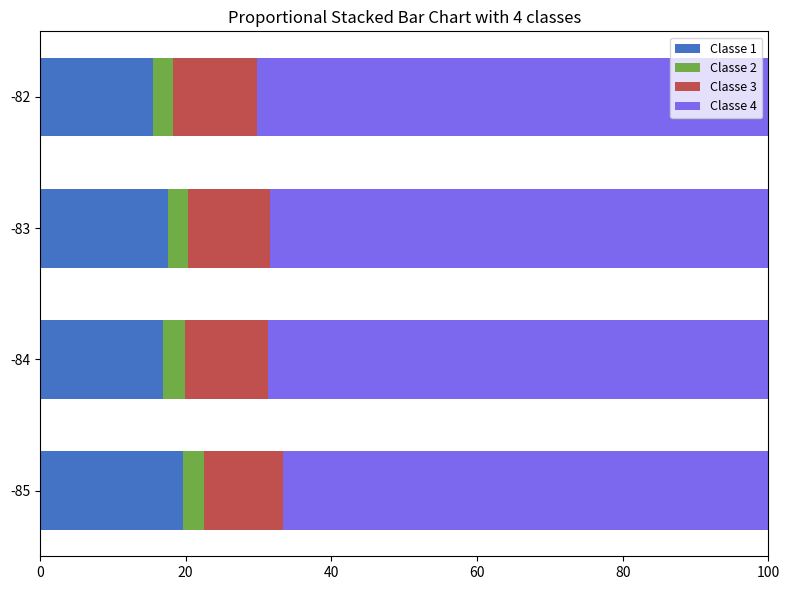

What is the total value across all series at -83?

100.0